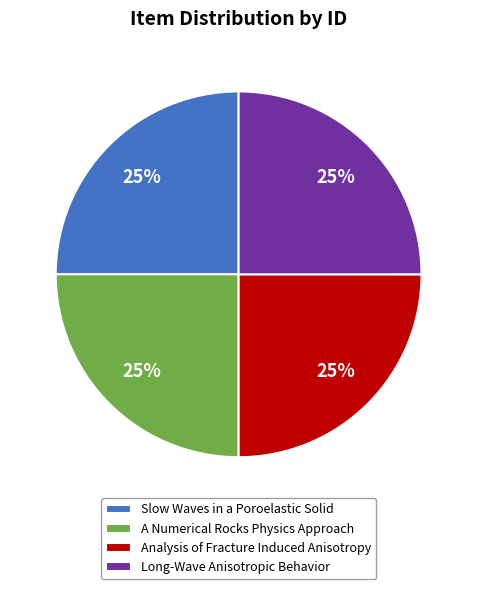

Count the number of slices in the pie.

4